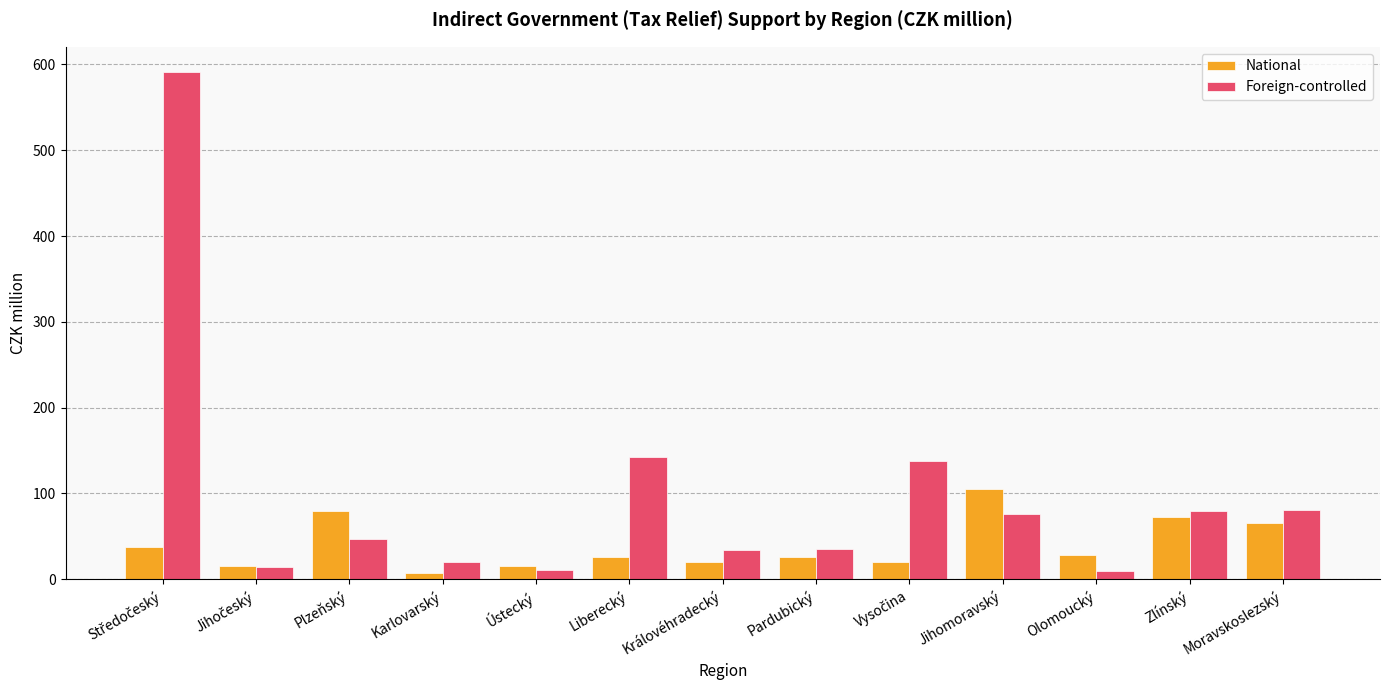

True or false: Foreign-controlled has a value of 78.8 at Liberecký.

False